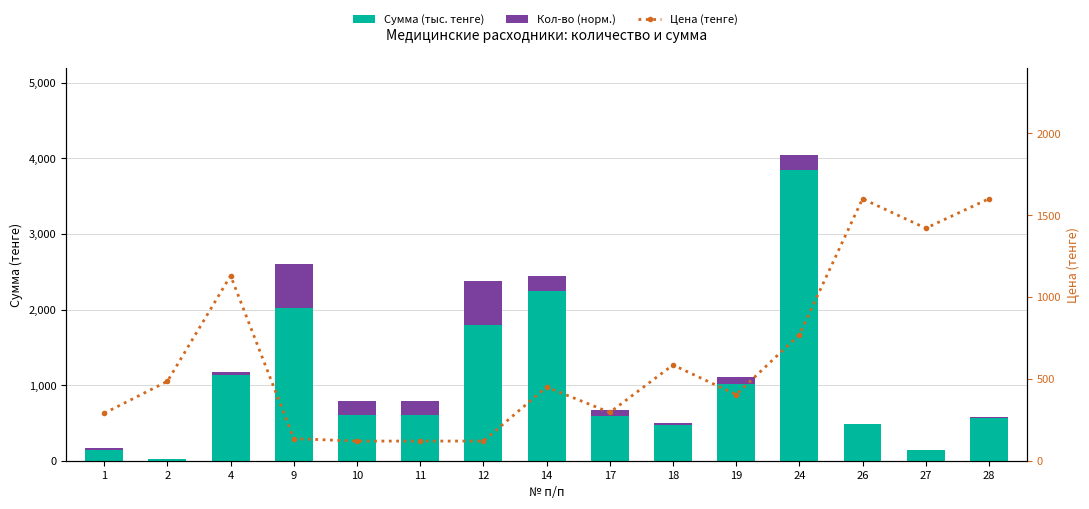

How many values in the Кол-во (норм.) series are below 77?

7